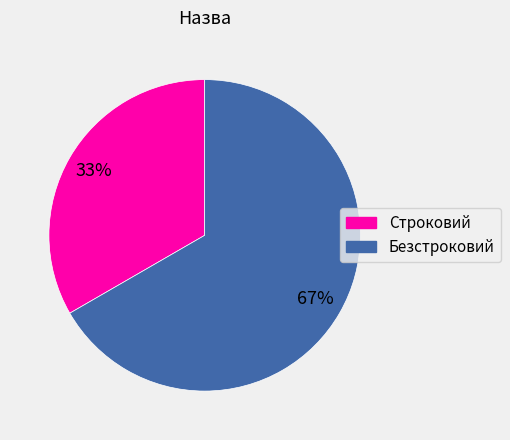

How many slices are in this pie chart?

2